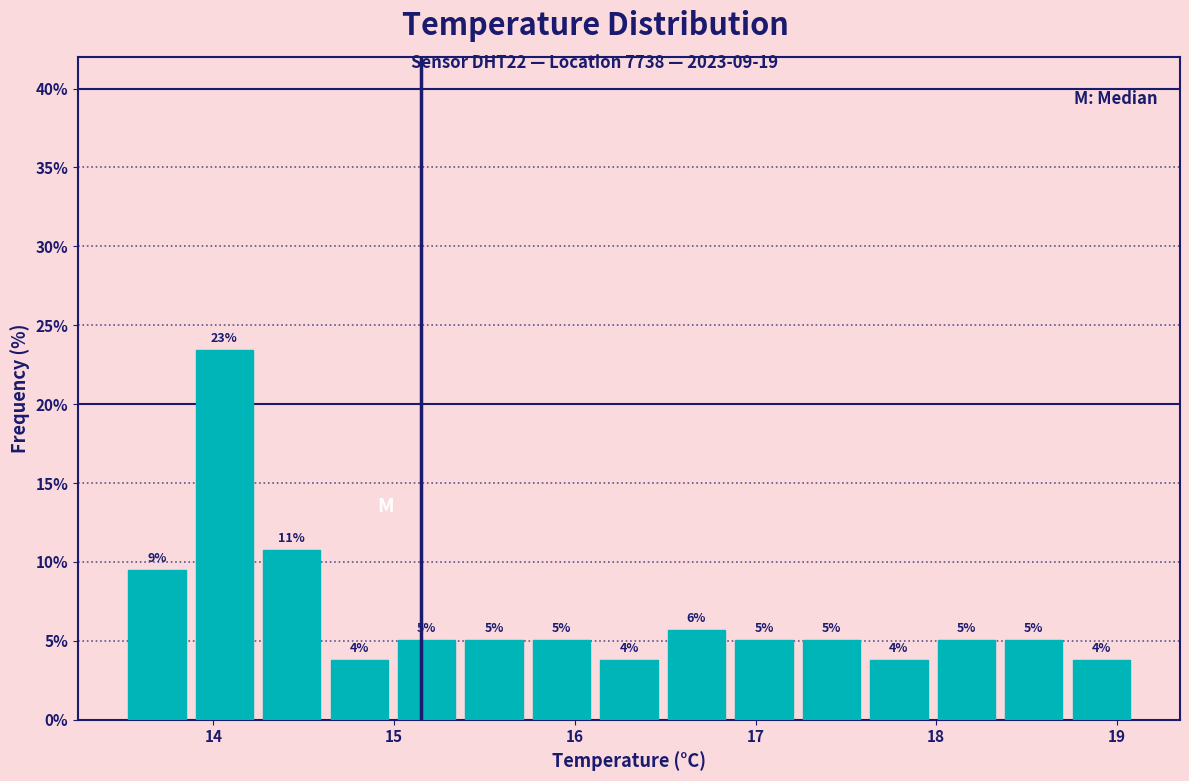

Around what value on the x-axis is the tallest bar? Give the approximate position of its centre, as read against the axis.

14.1